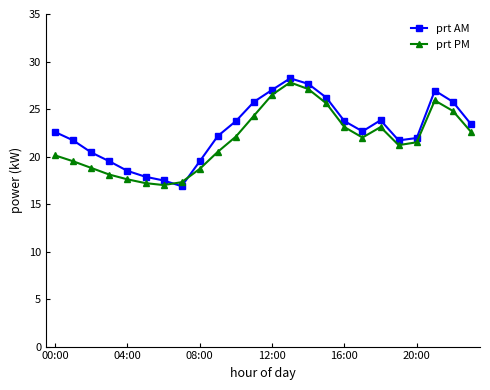

Does the chart display data point markers on the line(s)?

Yes